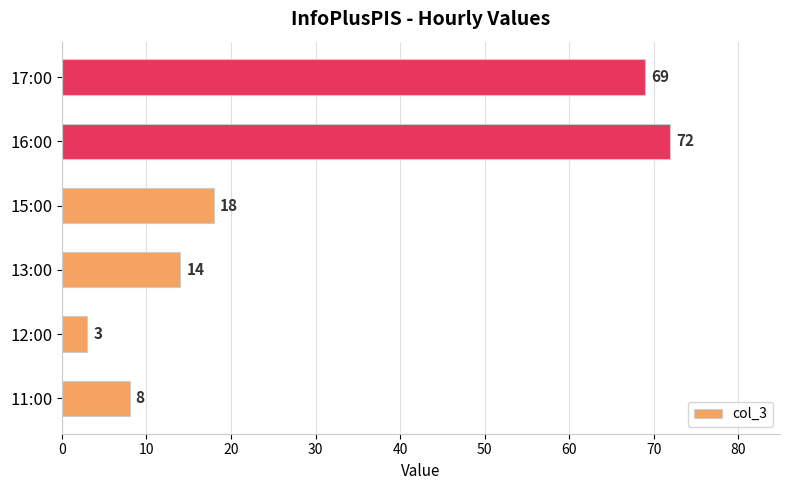

The chart shows a value of 8 at 11:00. True or false?

True